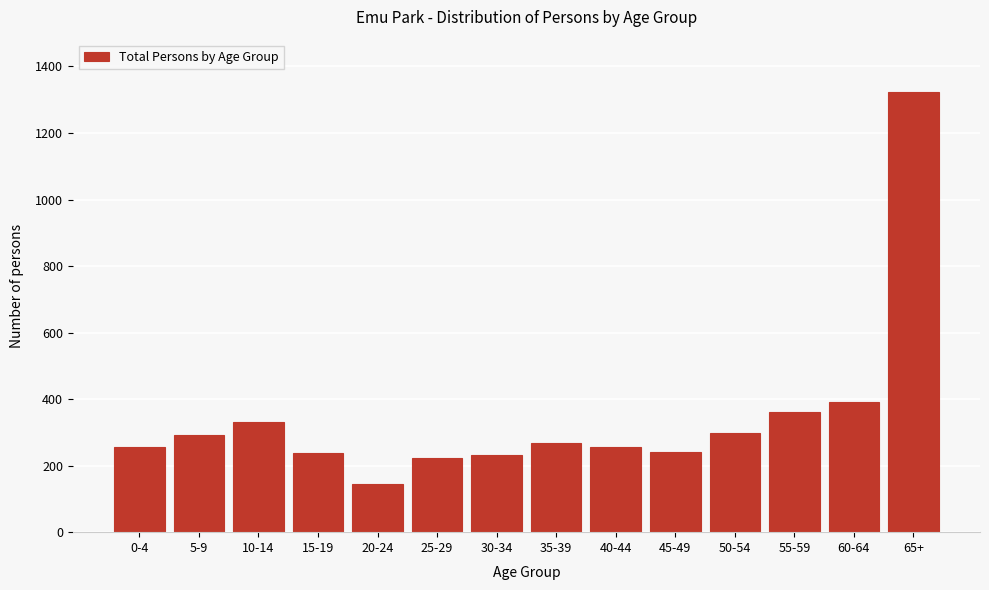

What is the approximate value at 10-14, to the nearest 50?

350